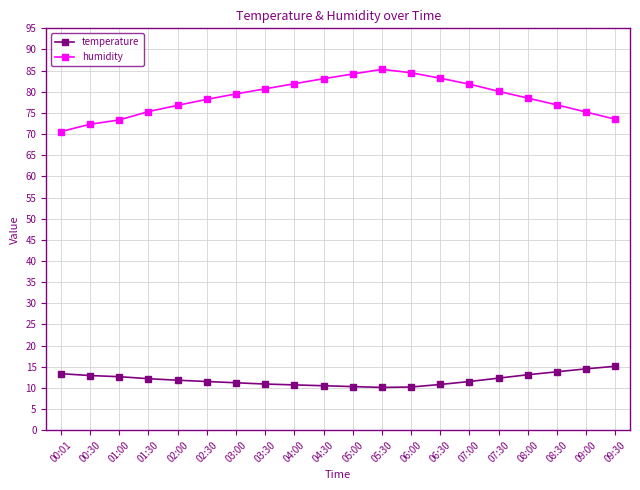

How many data points does each series have?

20